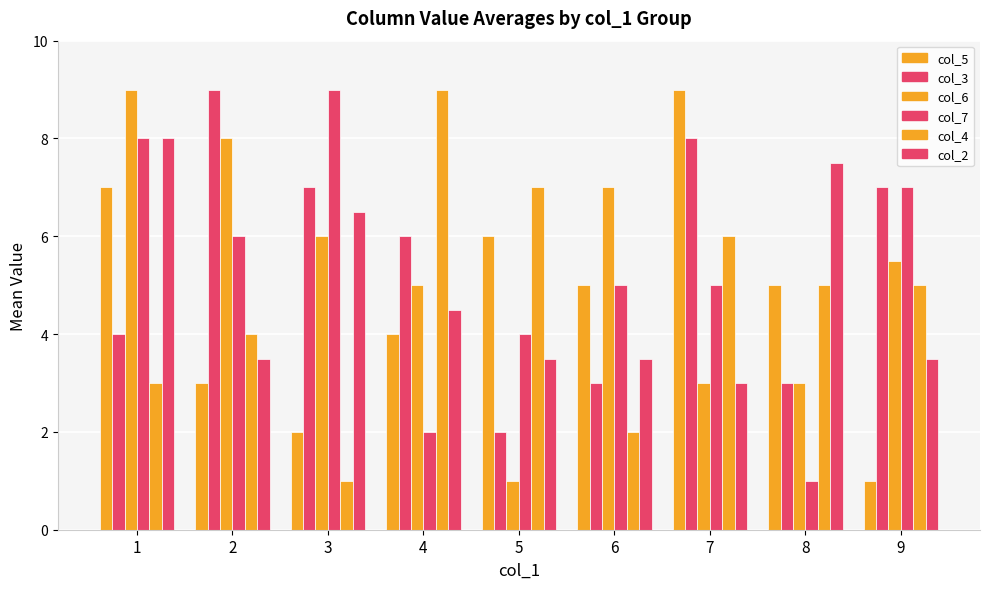

The value of col_5 at 4 is 4.0. True or false?

True